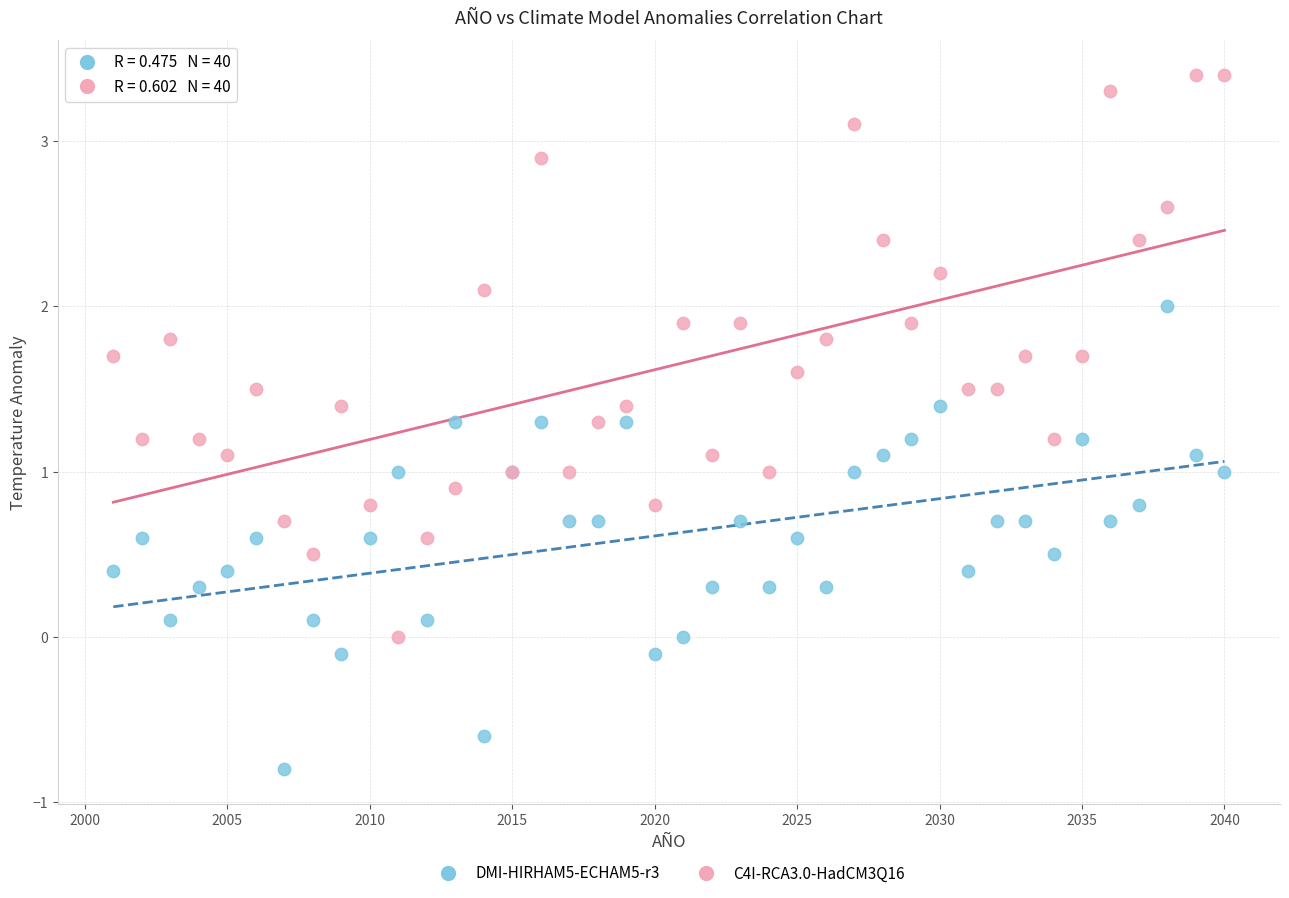

What is the X range (max minus min) for the scatter plot?

39.0